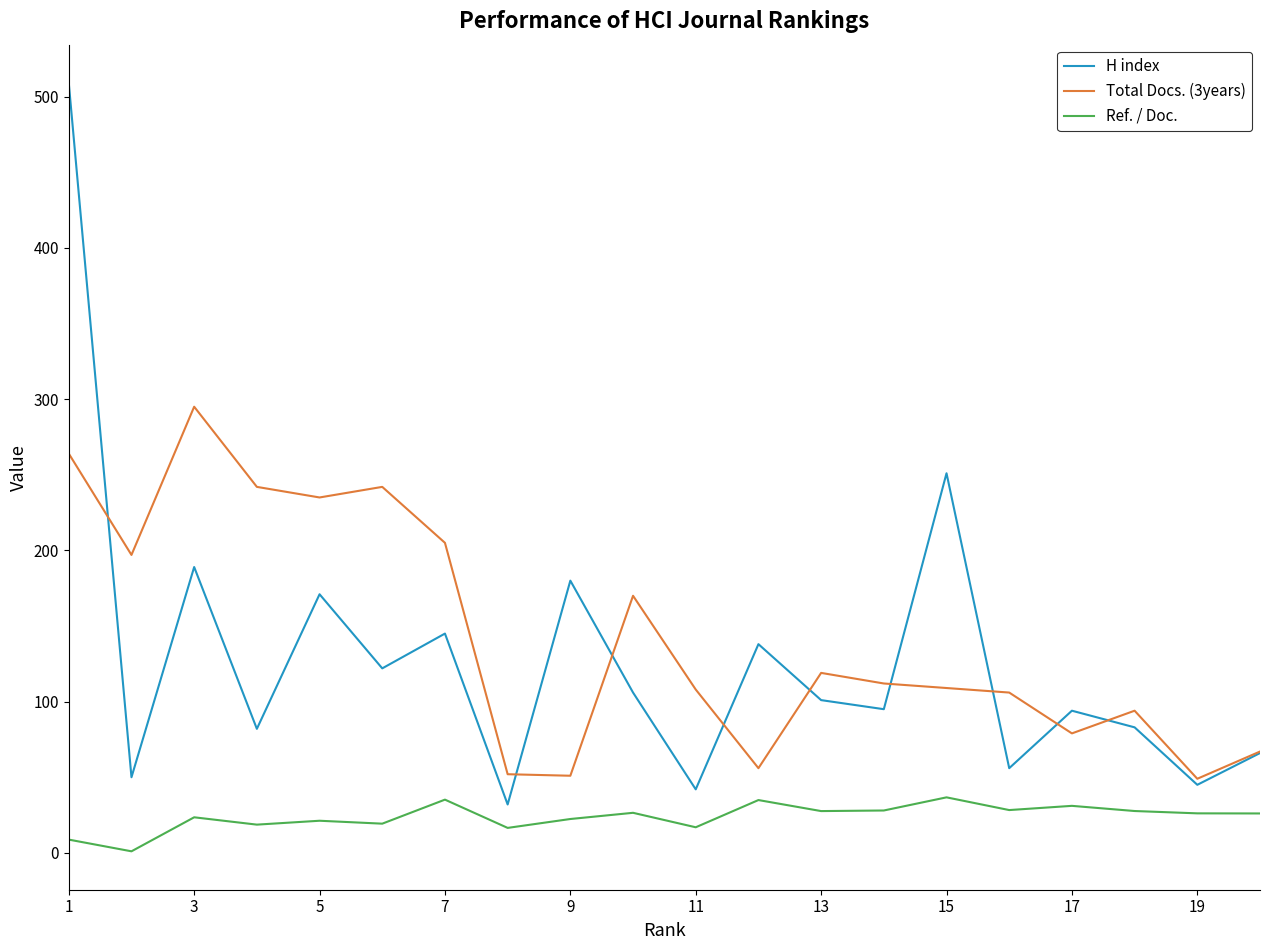

Does the chart display data point markers on the line(s)?

No